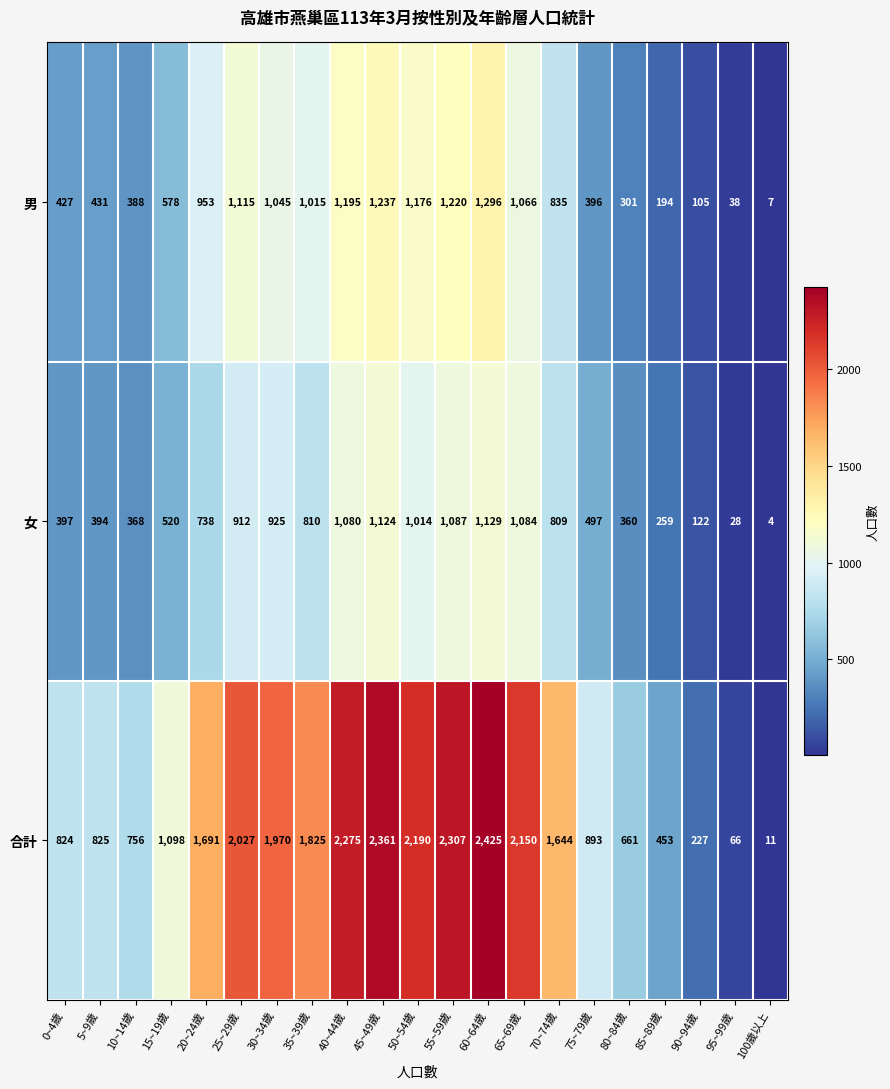

Where is 合計 nearest to the value 1218?

15~19歲